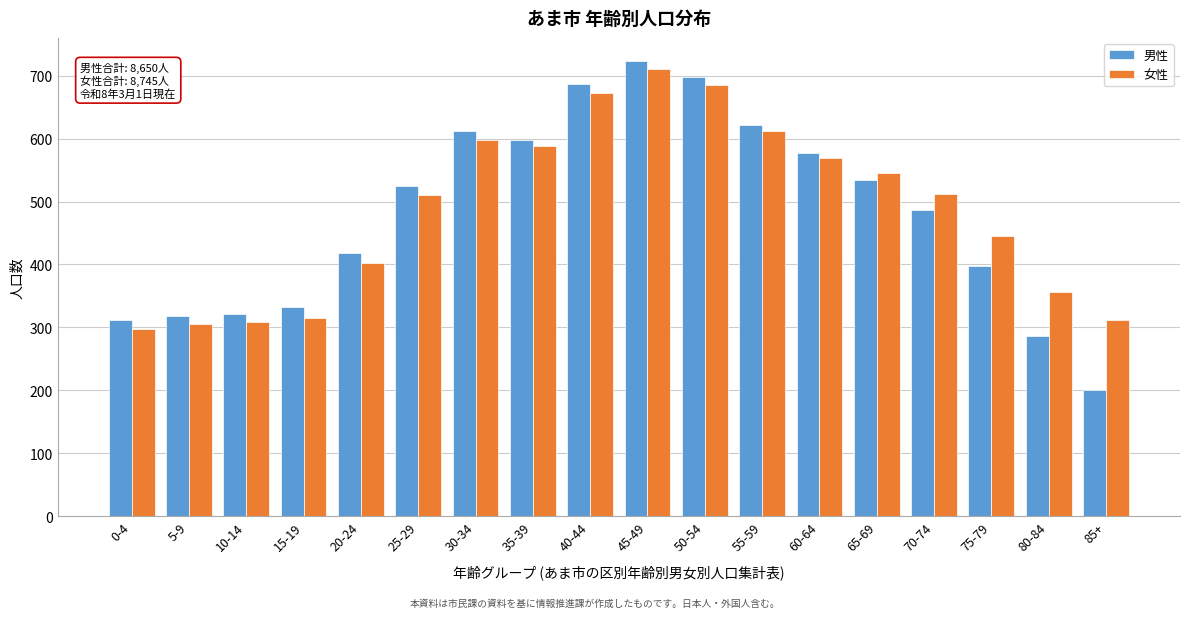

Which series has the largest range (max minus min)?

男性